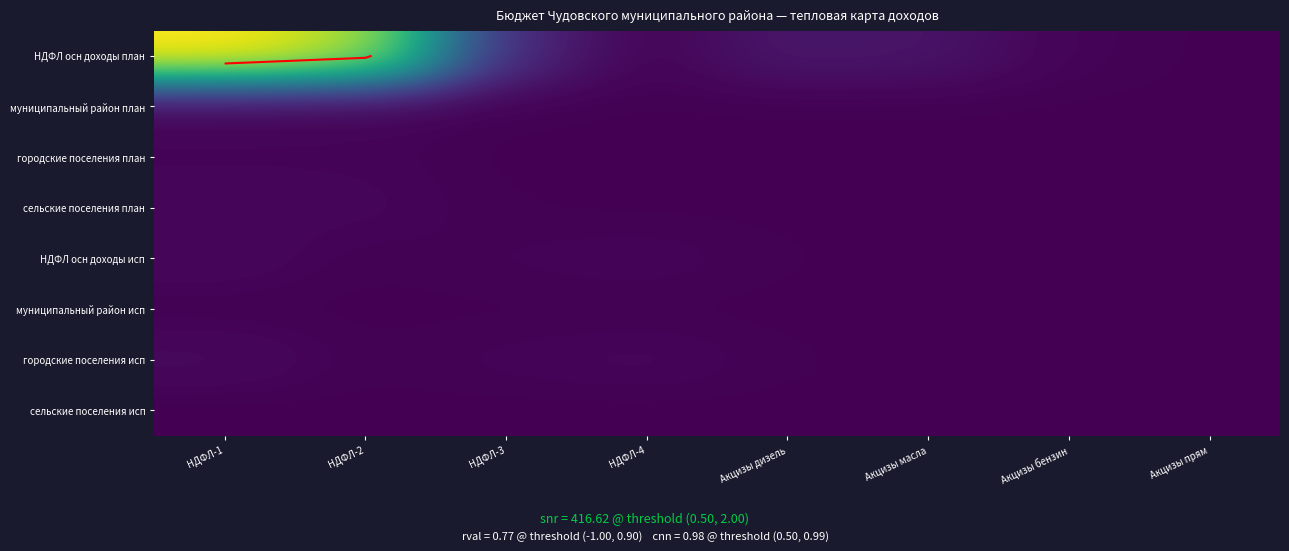

Between Акцизы масла and НДФЛ-1, which is larger?

НДФЛ-1